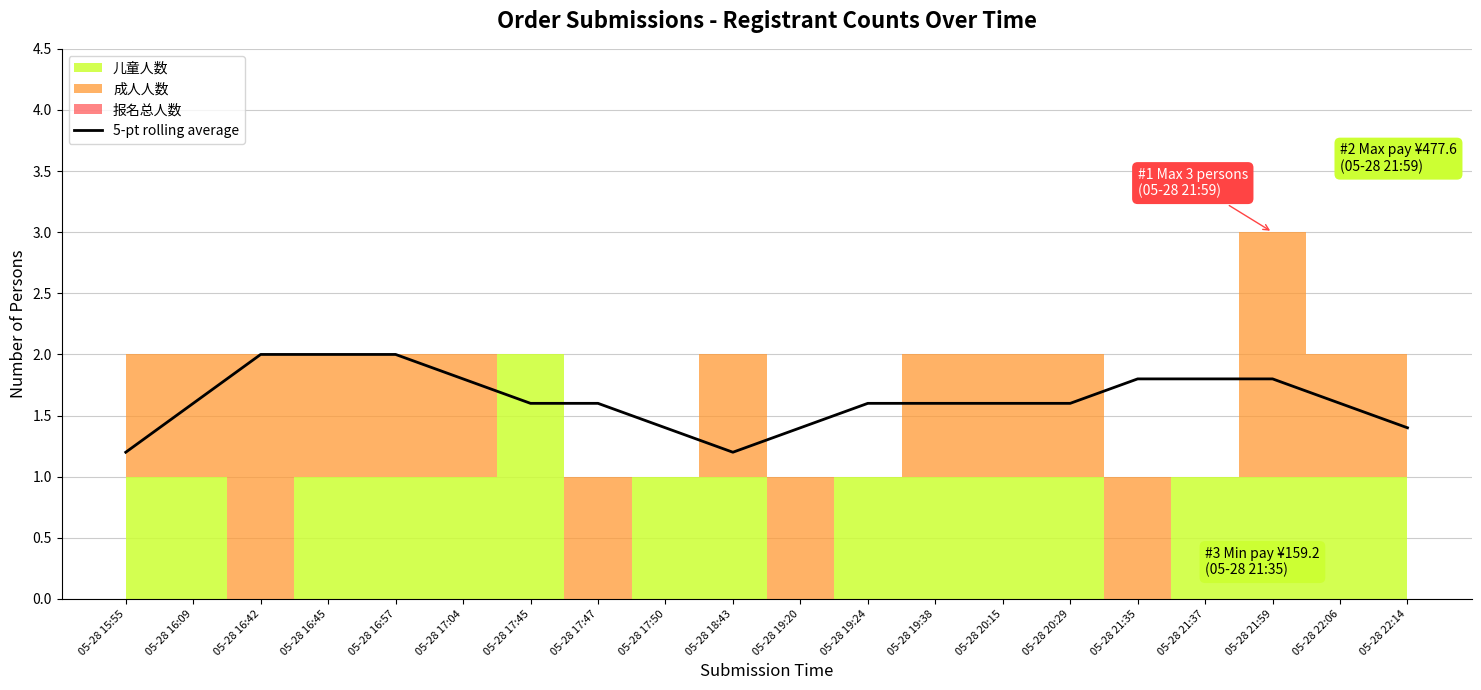

Reading left to right, what are all the values shown in this chart?

05-28 15:55=1.2	05-28 16:09=1.6	05-28 16:42=2.0	05-28 16:45=2.0	05-28 16:57=2.0	05-28 17:04=1.8	05-28 17:45=1.6	05-28 17:47=1.6	05-28 17:50=1.4	05-28 18:43=1.2	05-28 19:20=1.4	05-28 19:24=1.6	05-28 19:38=1.6	05-28 20:15=1.6	05-28 20:29=1.6	05-28 21:35=1.8	05-28 21:37=1.8	05-28 21:59=1.8	05-28 22:06=1.6	05-28 22:14=1.4